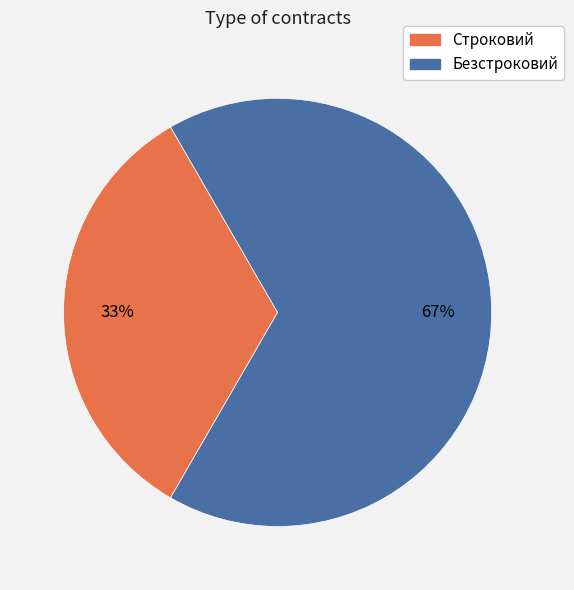

Which category has the smallest portion of the pie?

Строковий